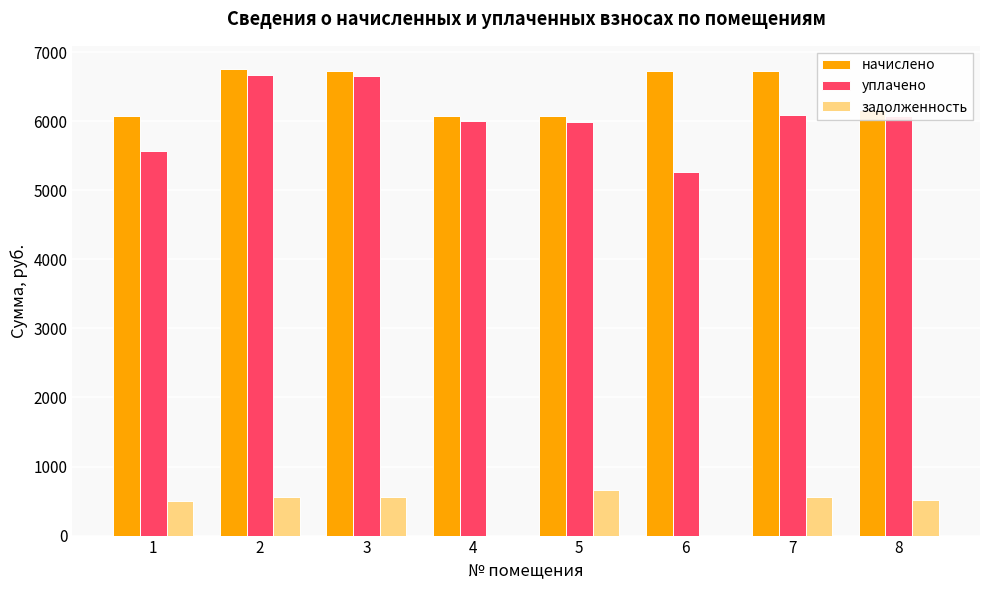

Is the value of начислено at 4 greater than the value of задолженность at 3?

Yes